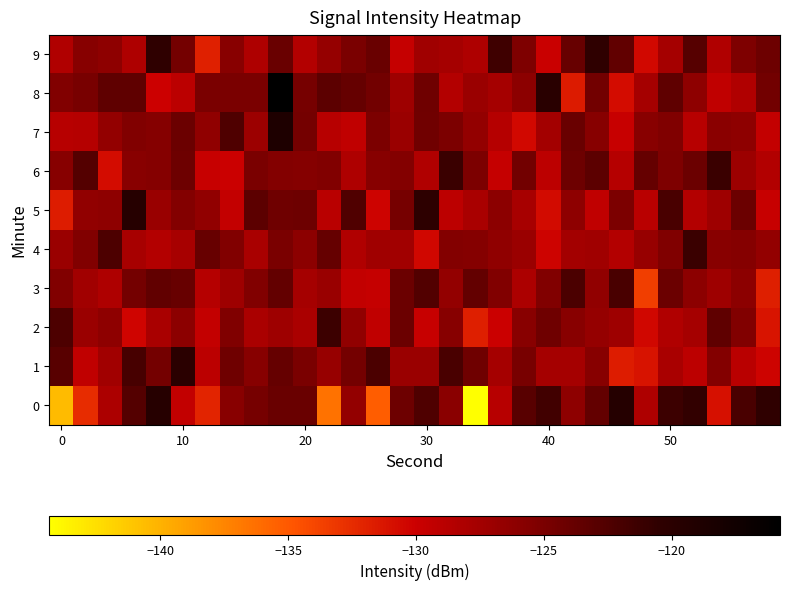

What is the smallest value displayed?

-144.3